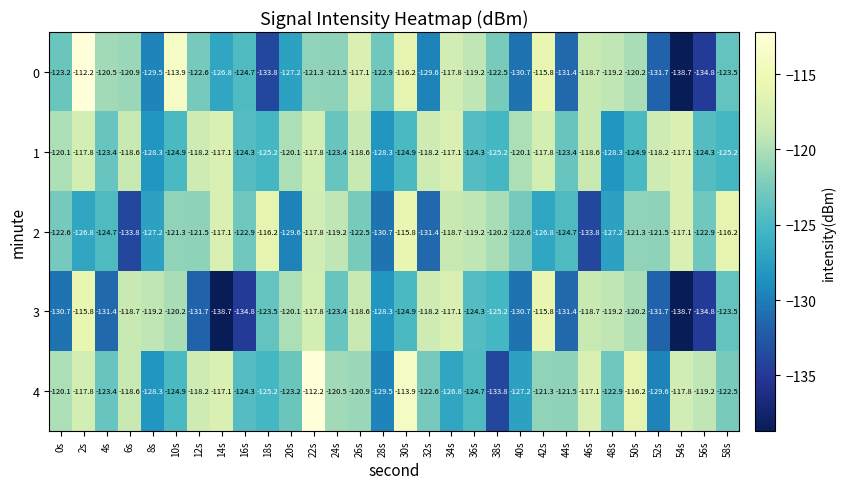

The 3 series shows -119.2 at 48s. True or false?

True